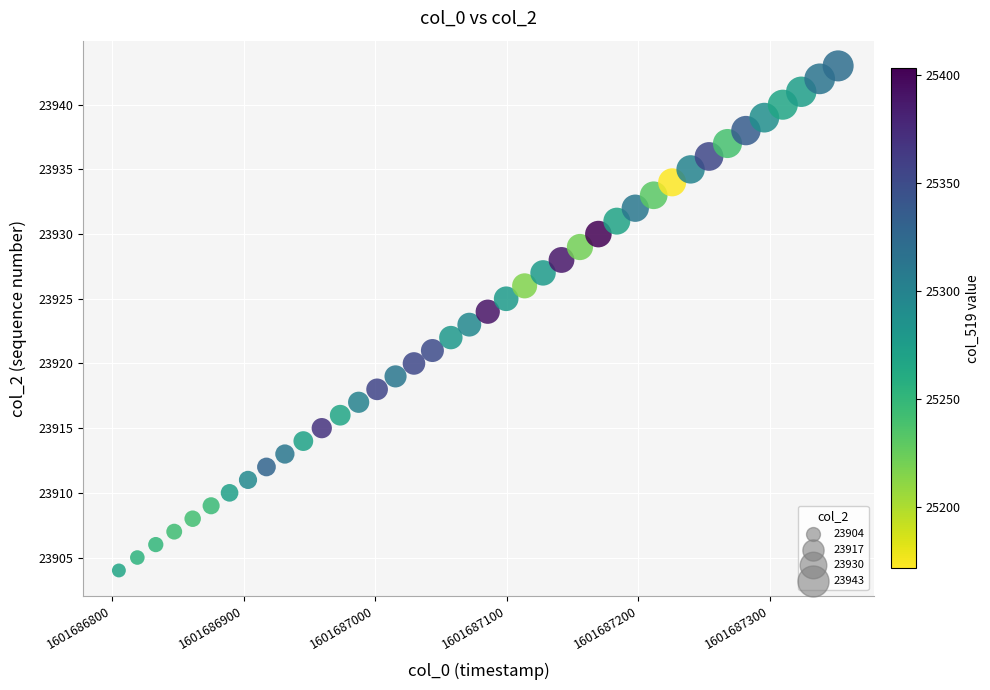

What is the range of Y values (max minus min)?

39